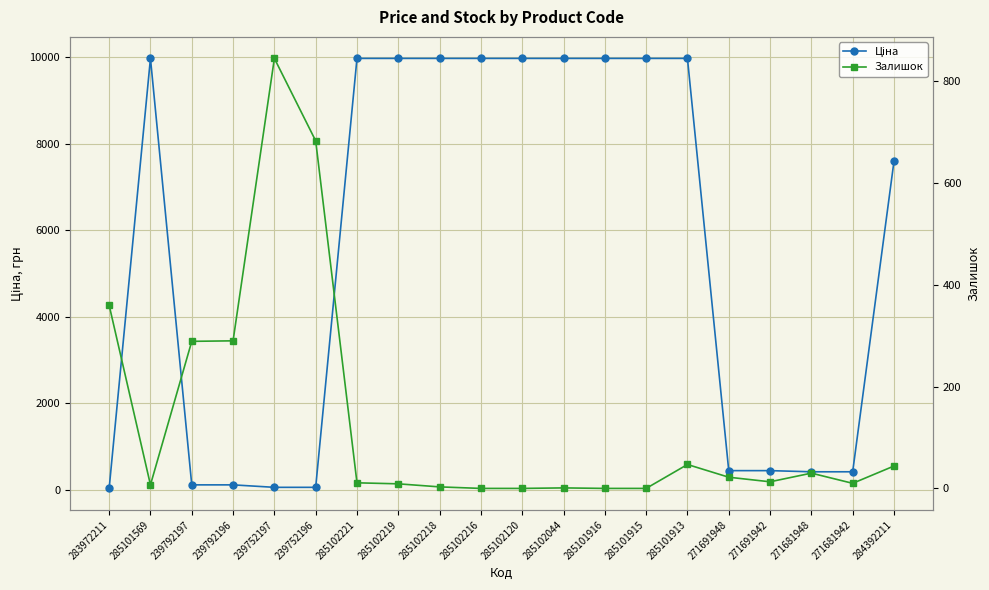

The value of Залишок at 285102219 is 9.0. True or false?

True